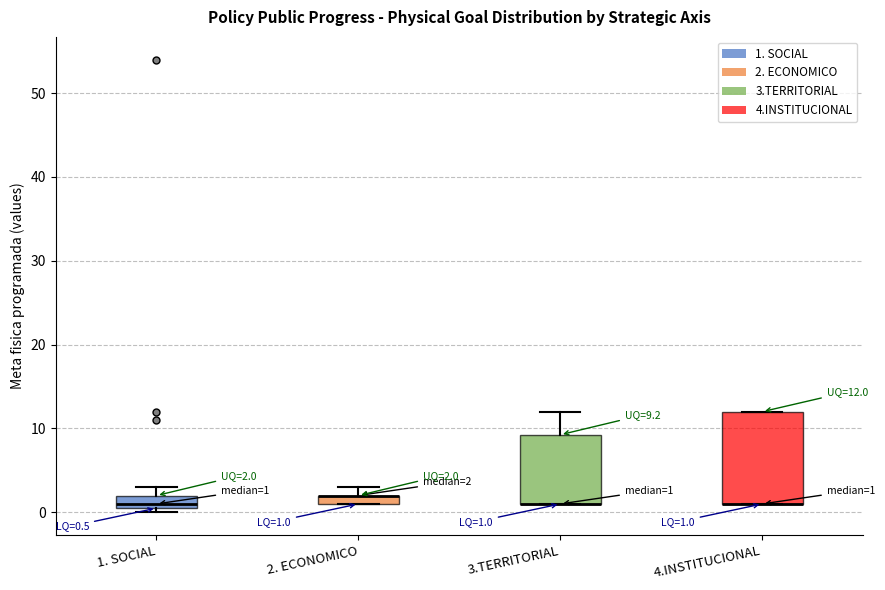

Which box is the tallest, from its lower edge to its upper edge?

4.INSTITUCIONAL